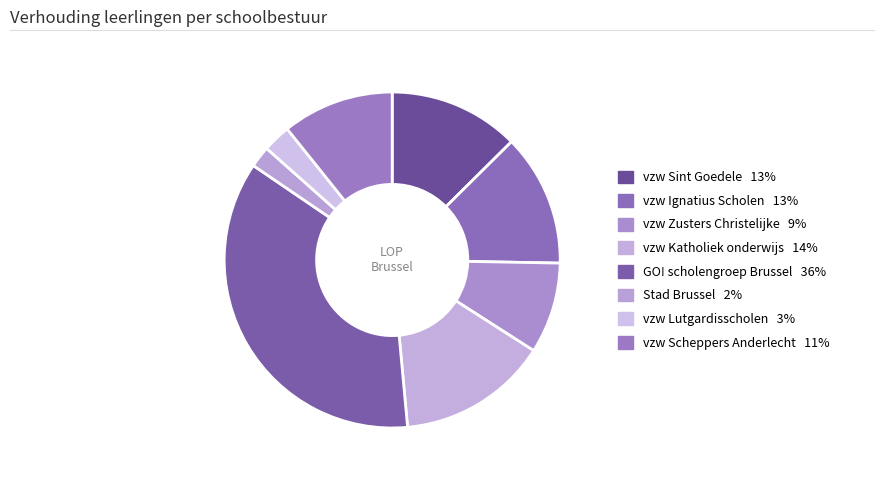

Is there a majority slice in this chart?

No